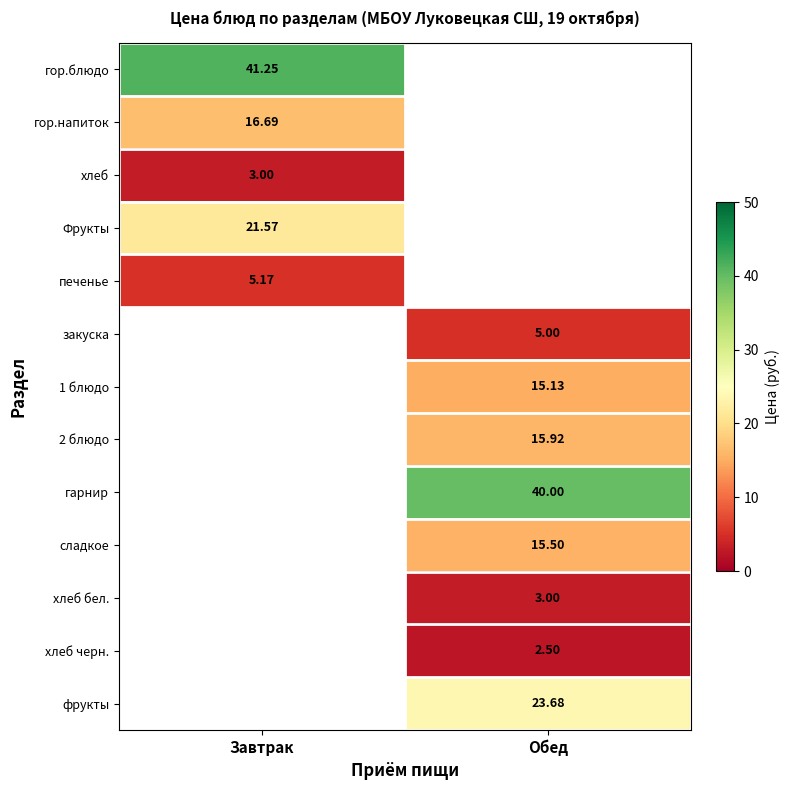

What is the lowest value of the Фрукты series?

21.6